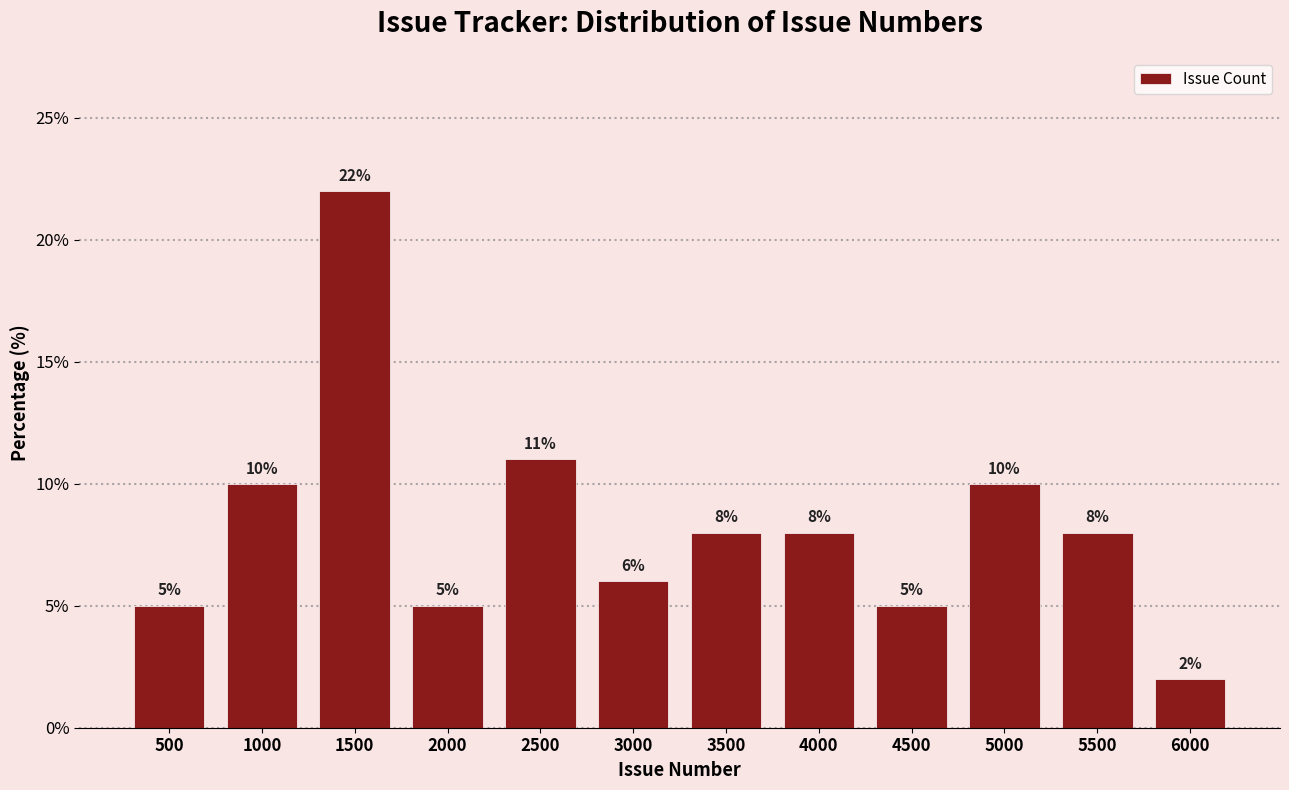

Reading left to right, transcribe all the data shown in this chart.

5	10	22	5	11	6	8	8	5	10	8	2